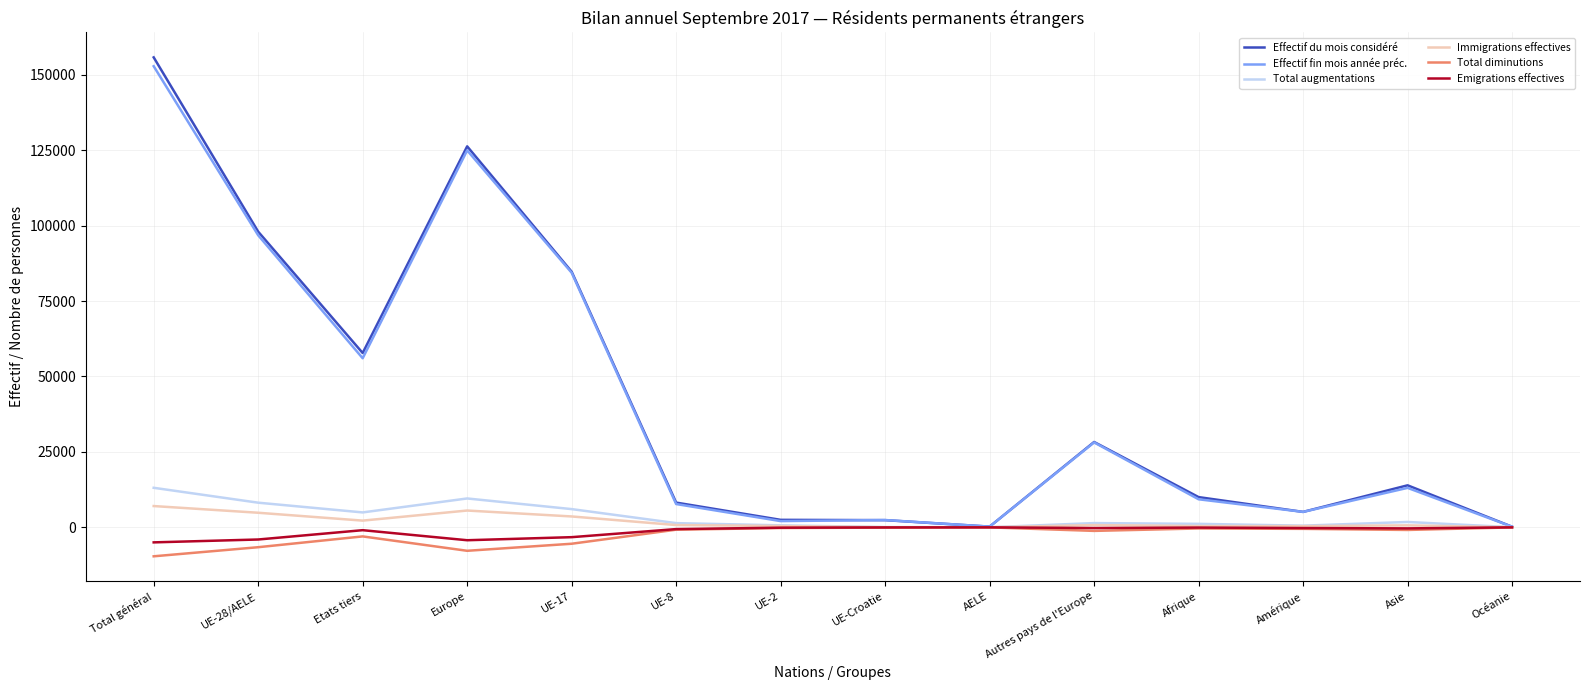

What is the spread (max minus min) of values at Europe?

134074